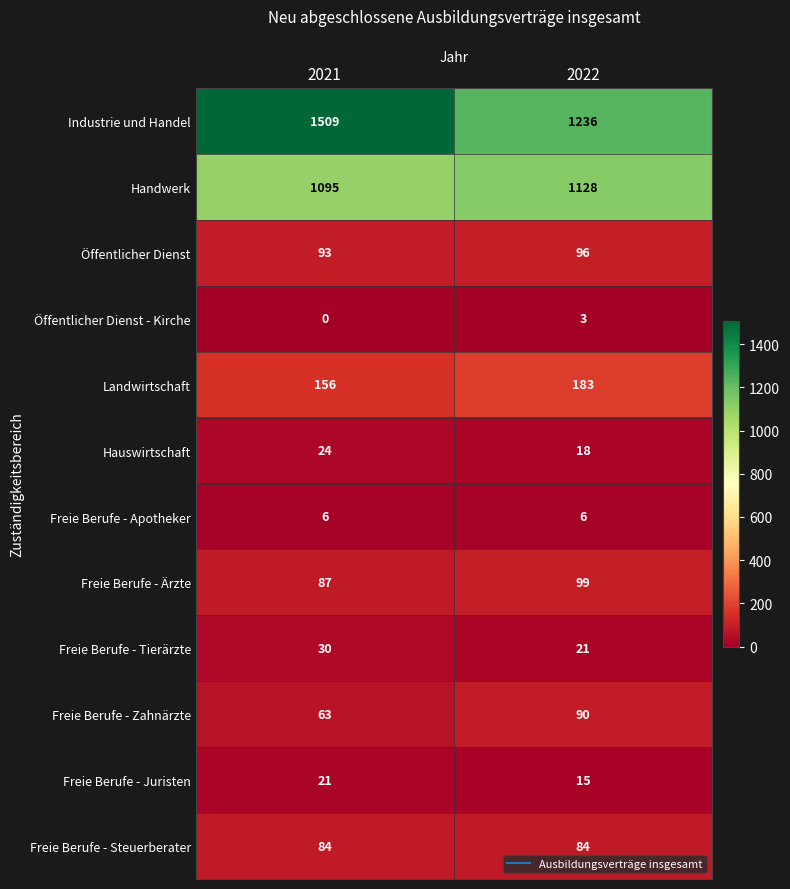

Count the number of data series in this chart.

12